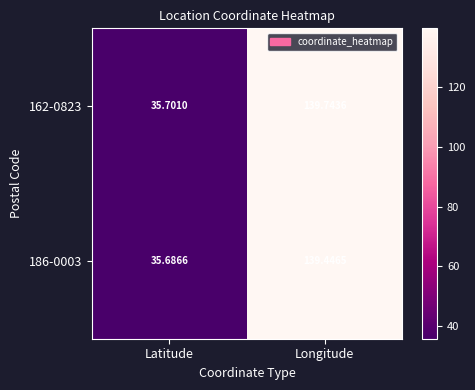

Which series has the largest total across all categories?

162-0823